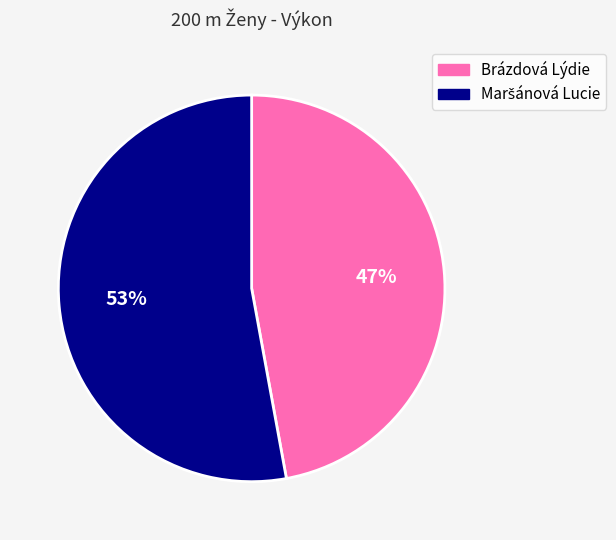

How many slices are in this pie chart?

2